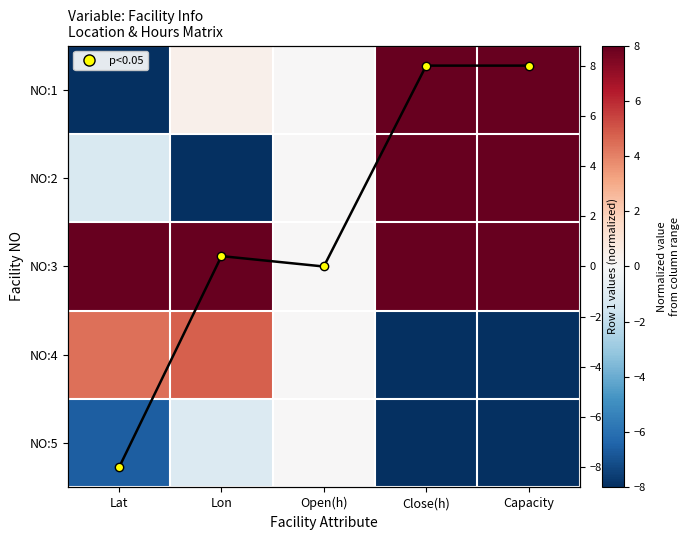

Rank the series at Open(h) from lowest to highest value.

NO:1, NO:2, NO:3, NO:4, NO:5, Row 1 trend